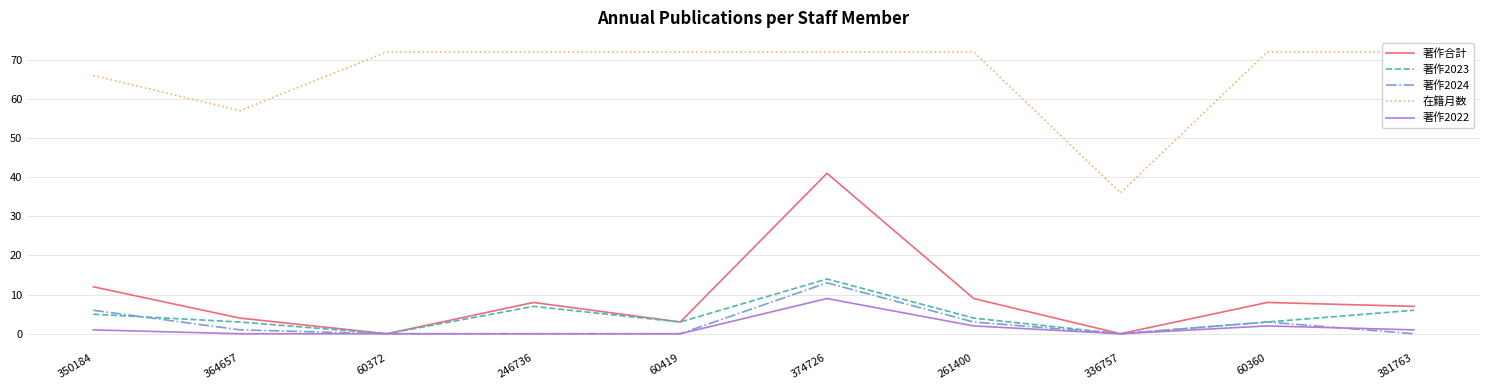

What is the difference between the maximum and second lowest values in the 著作合計 series?

41